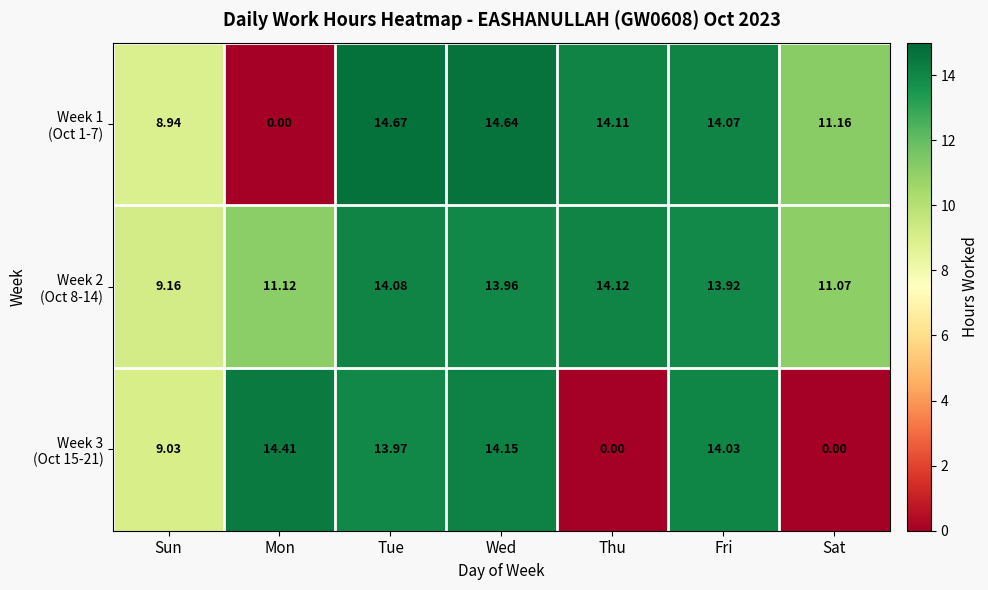

What is the total value across all series at Tue?

42.7